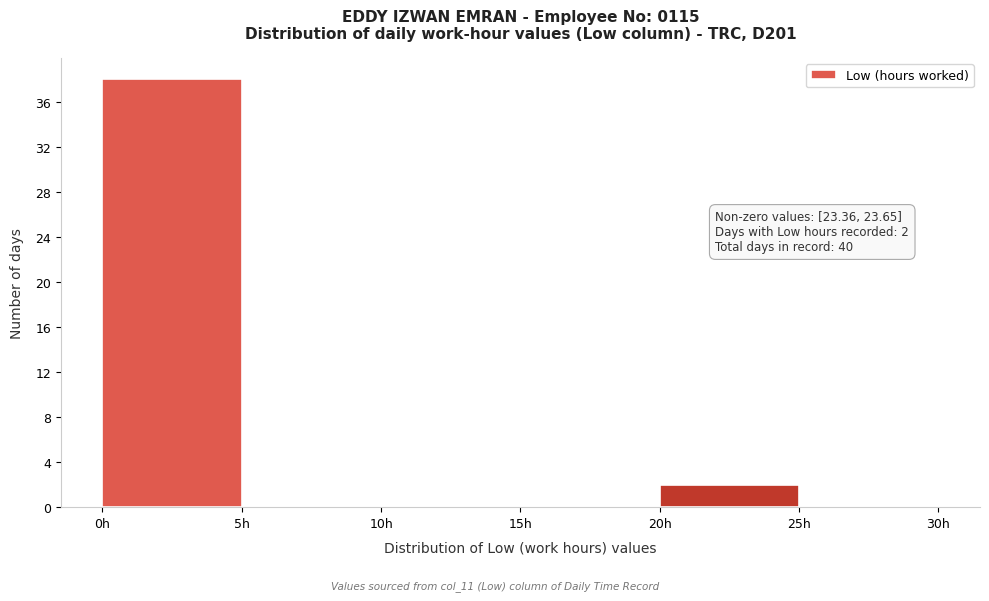

Over which range of the x-axis is the bar tallest?

0 to 5